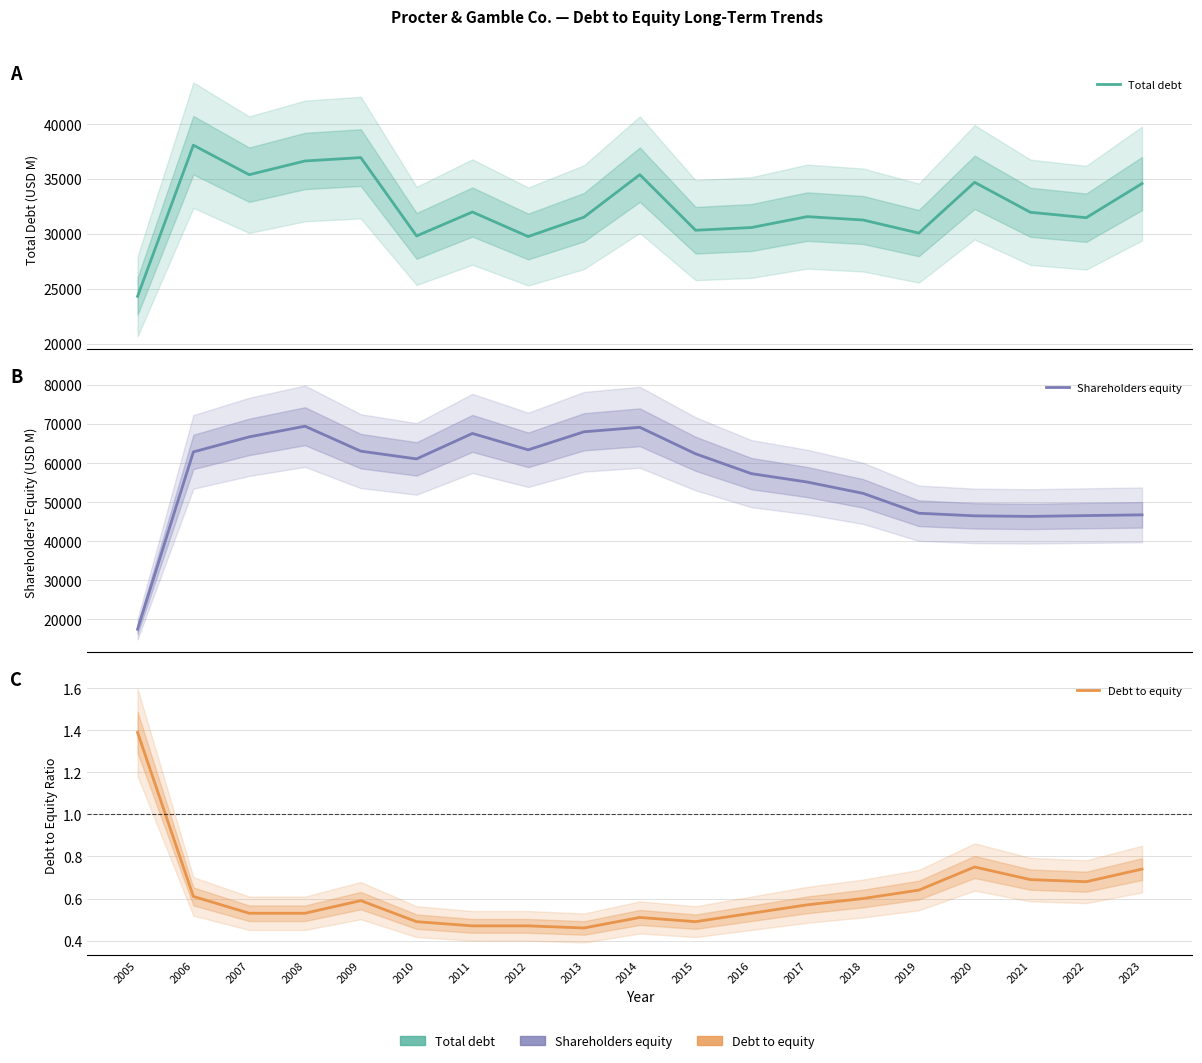

Rank the categories by Total debt value from highest to lowest.

2006, 2009, 2008, 2014, 2007, 2020, 2023, 2011, 2021, 2017, 2013, 2022, 2018, 2016, 2015, 2019, 2010, 2012, 2005